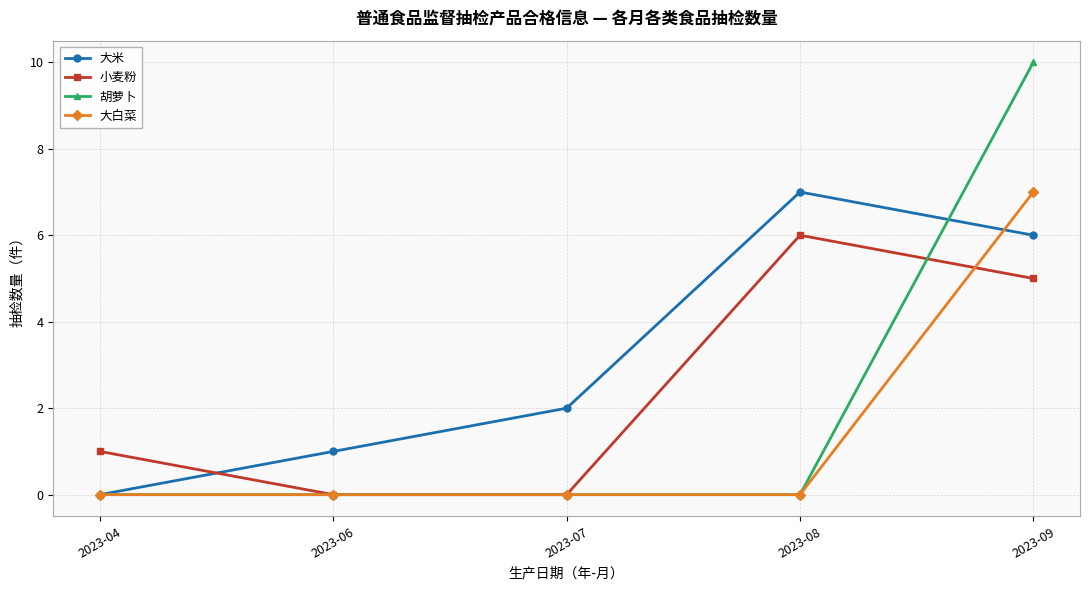

The 小麦粉 series shows -3 at 2023-06. True or false?

False